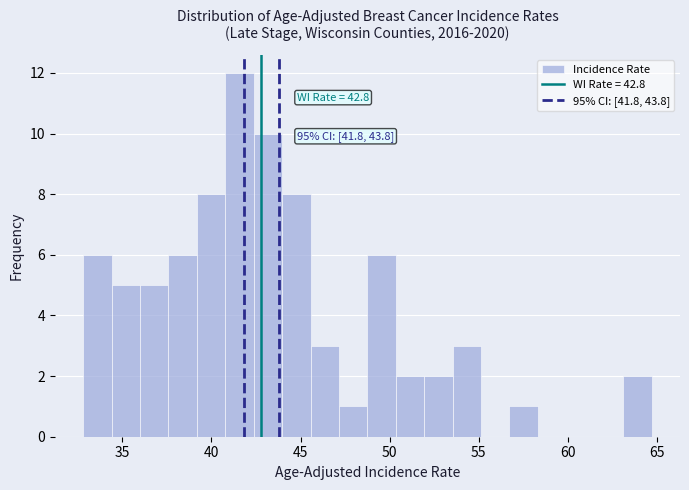

Read against the x-axis, roughly where is the centre of the tallest bar?

41.5